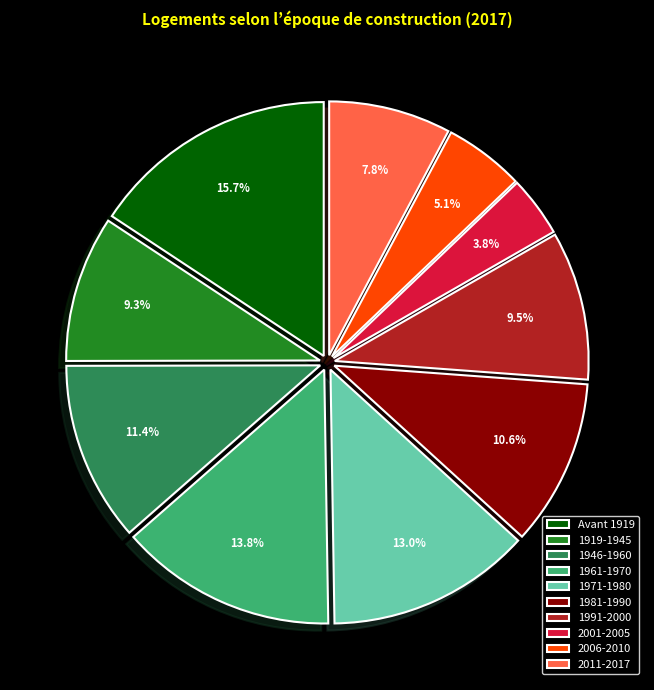

Does 1971-1980 represent more than half of the total?

No